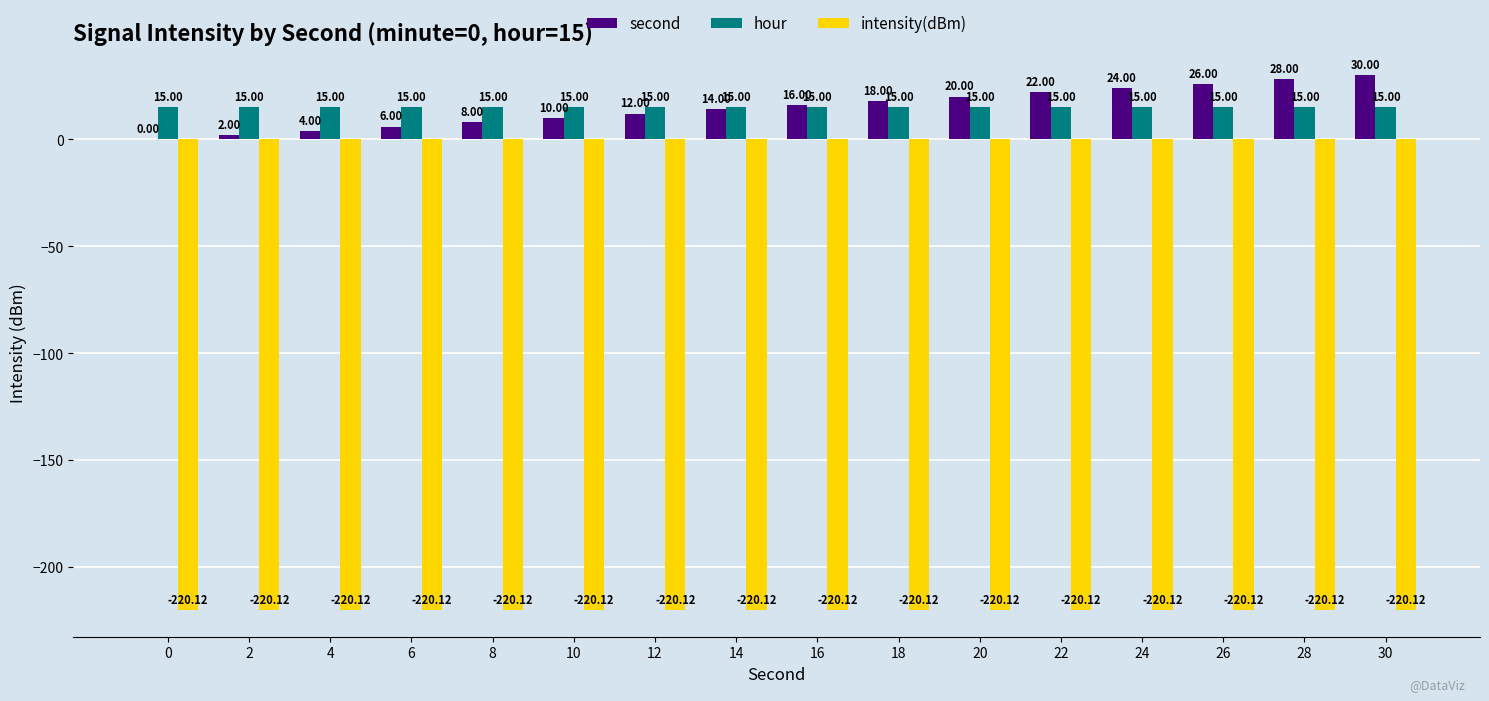

At which category is the sum across all series the highest?

30